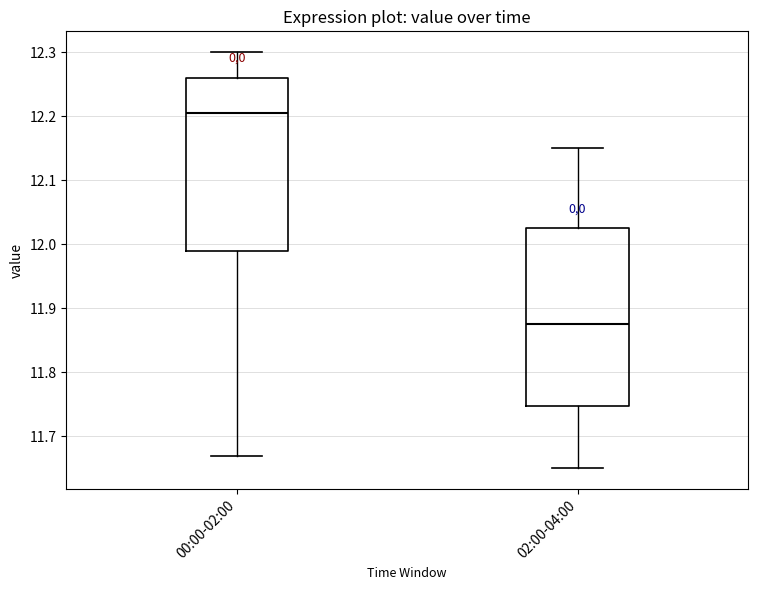

Which box has the highest median line?

00:00-02:00